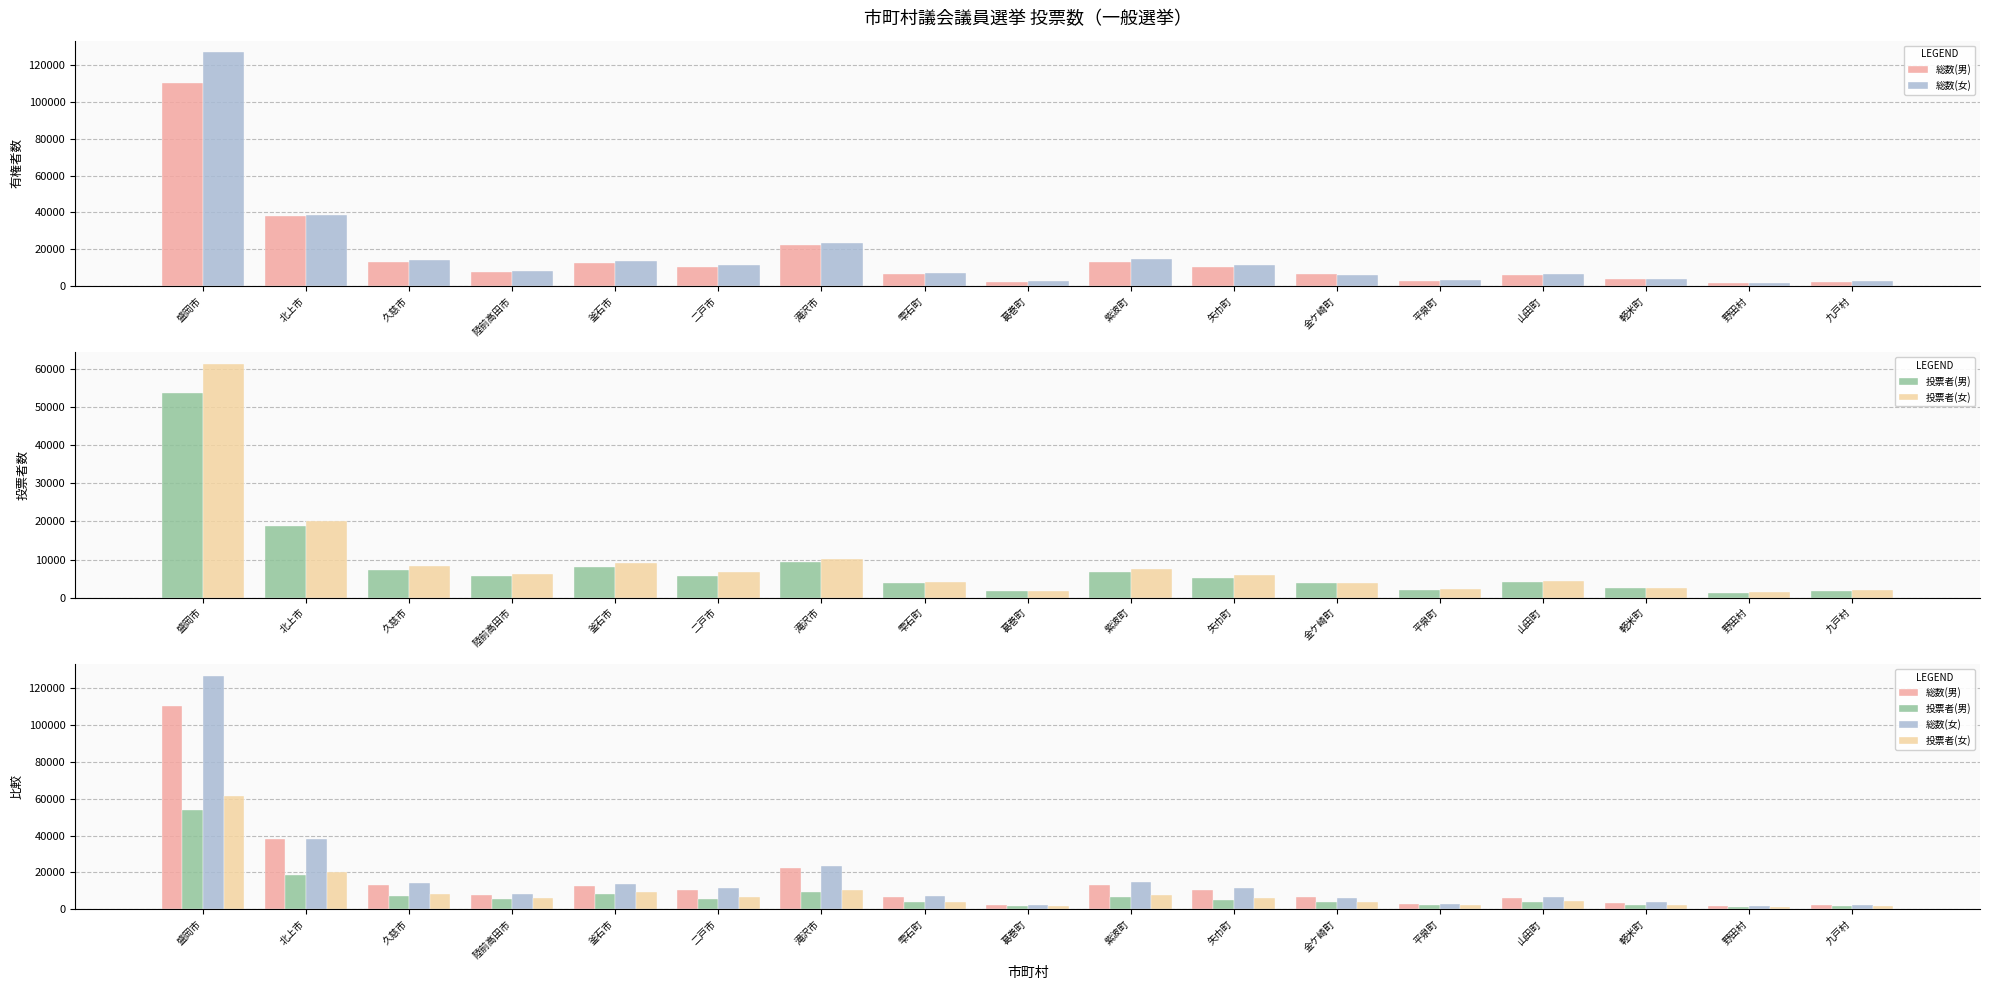

At which label does 投票者(女) first exceed 5840?

盛岡市